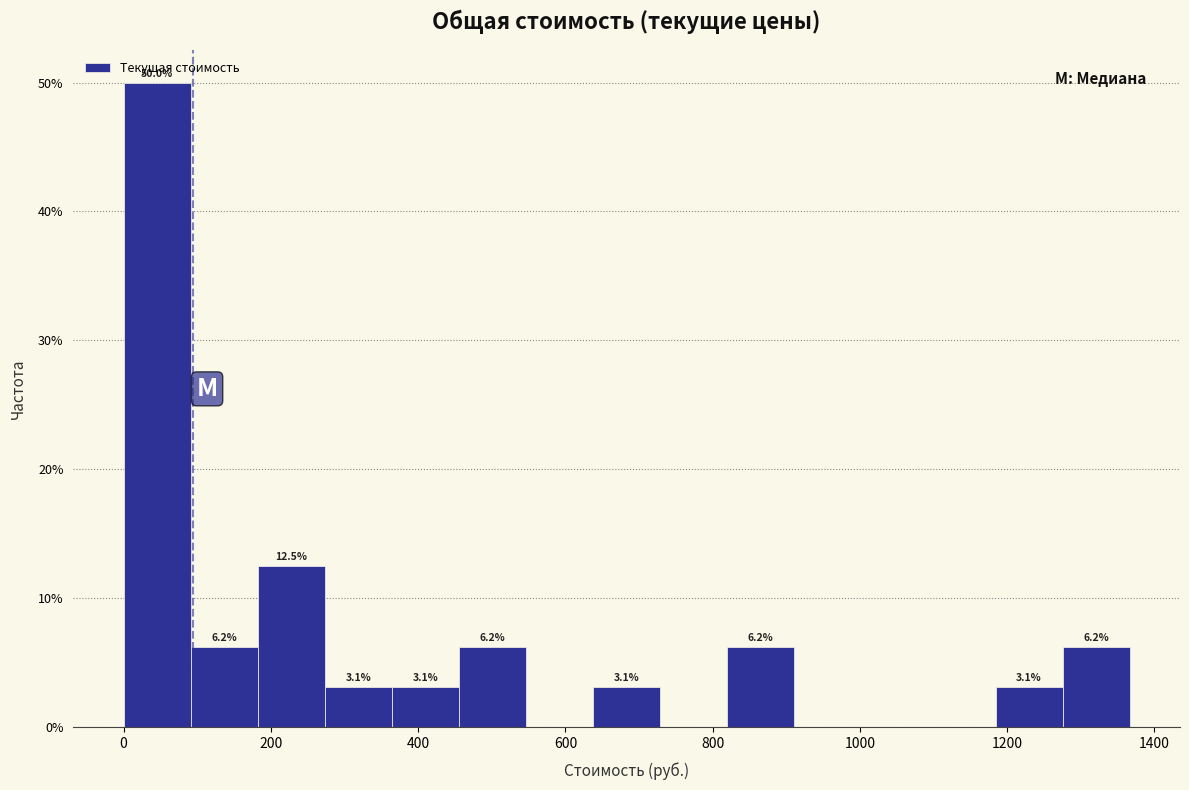

Over which range of the x-axis is the bar tallest?

0 to 100